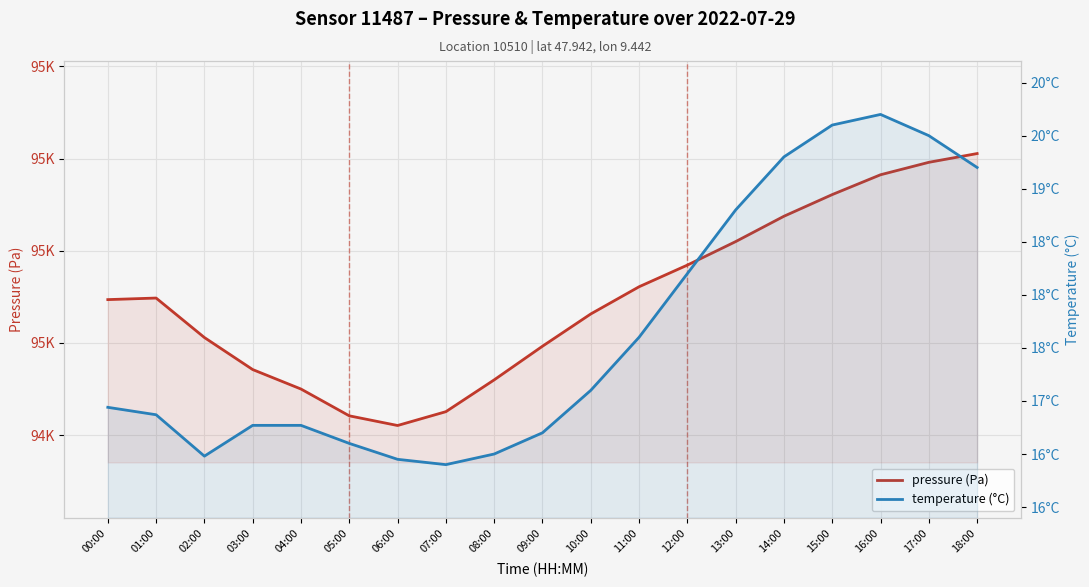

Which series has the largest total across all categories?

pressure